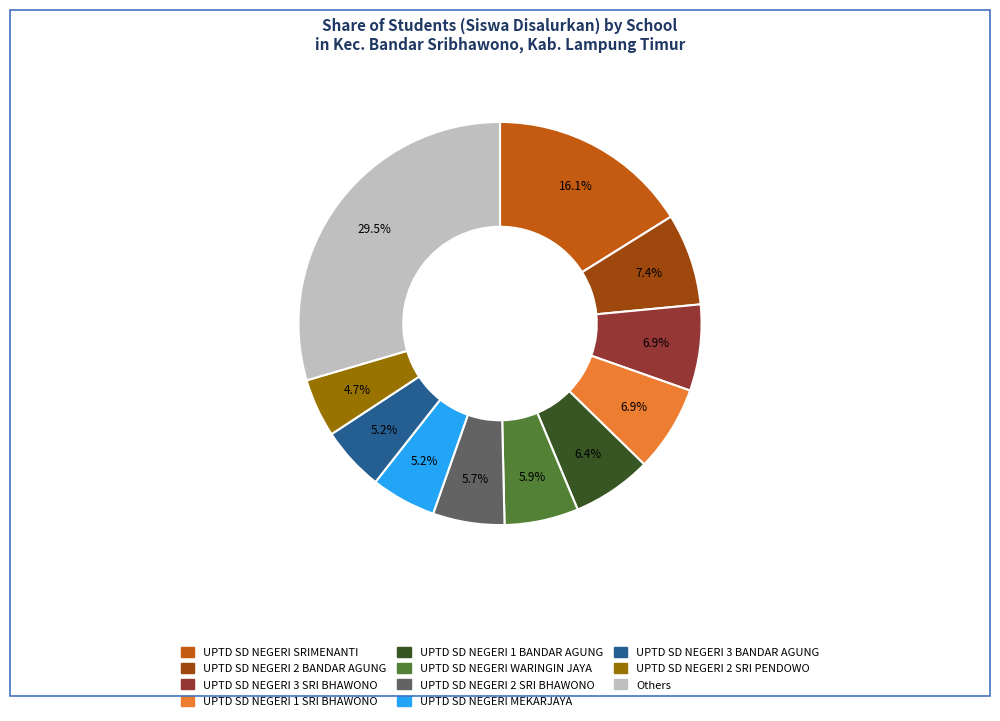

How many segments does this pie chart have?

11